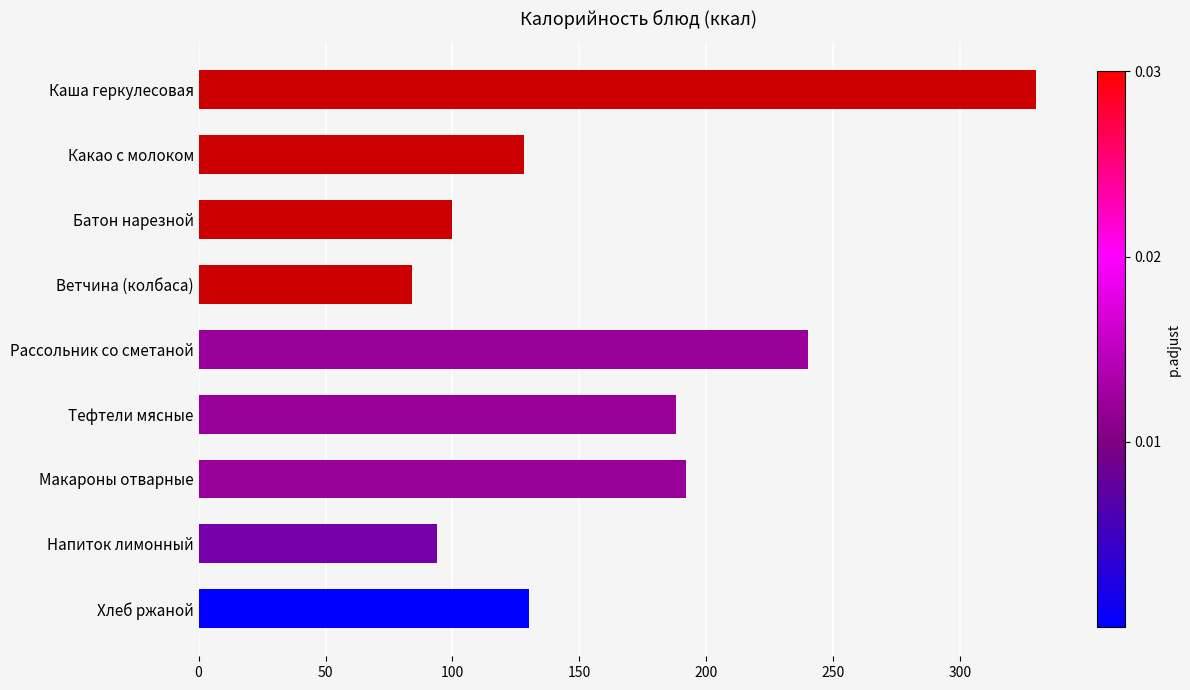

What is the sum of all values?

1486